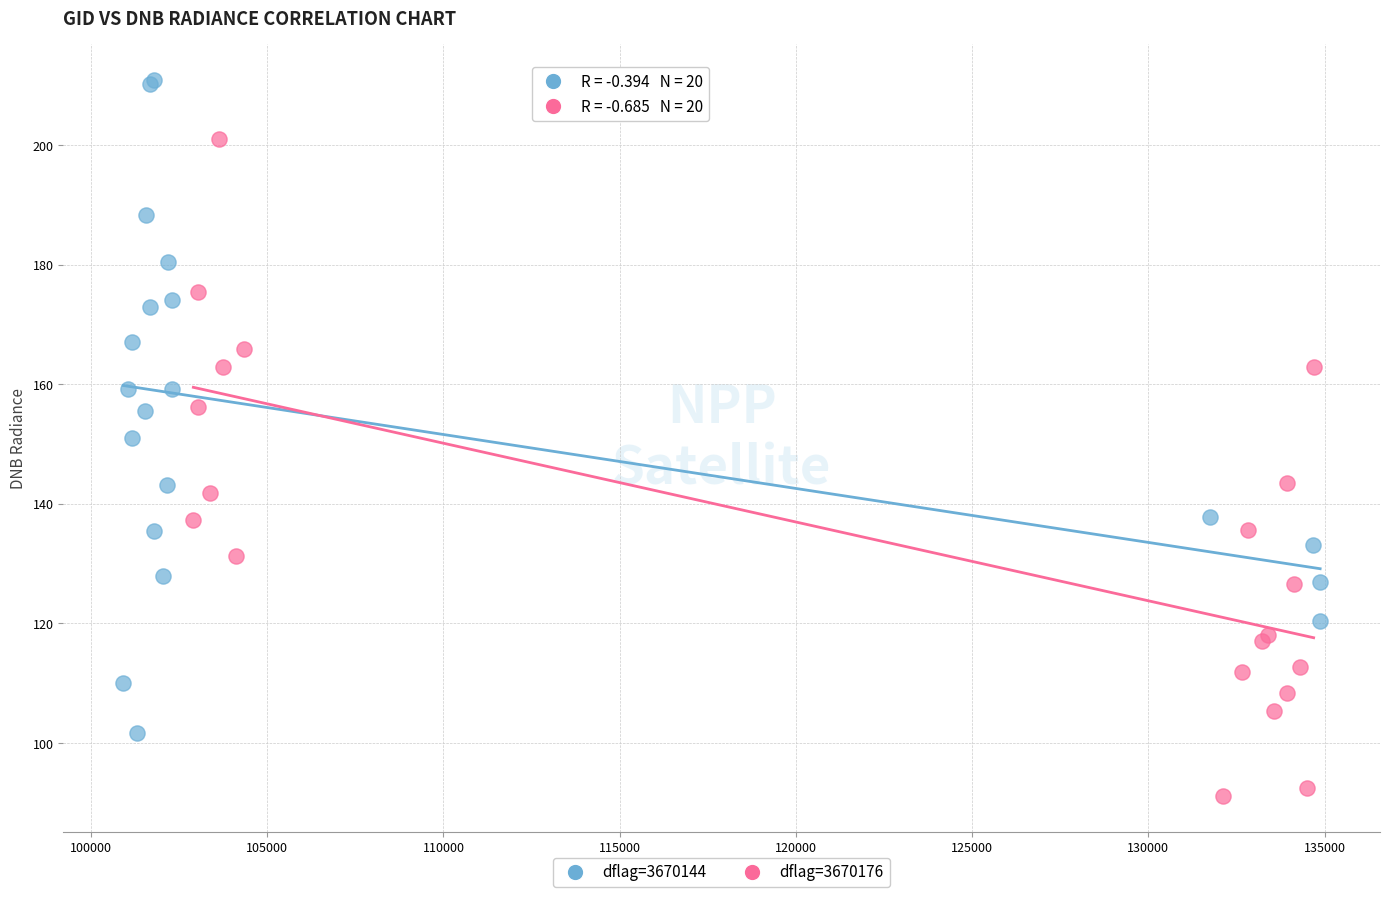

Which series reaches the maximum Y coordinate?

dflag=3670144